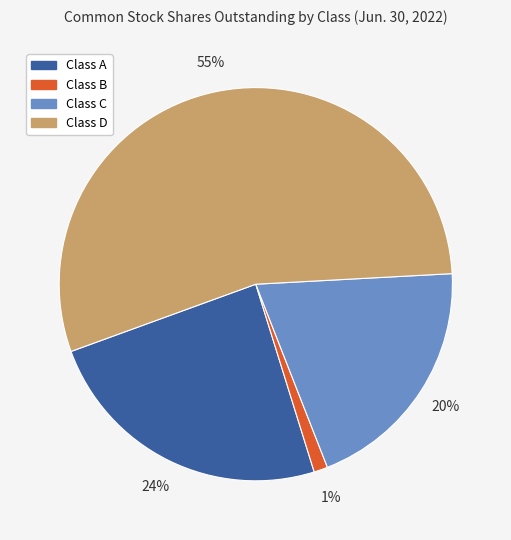

Does any single category account for the majority?

Yes